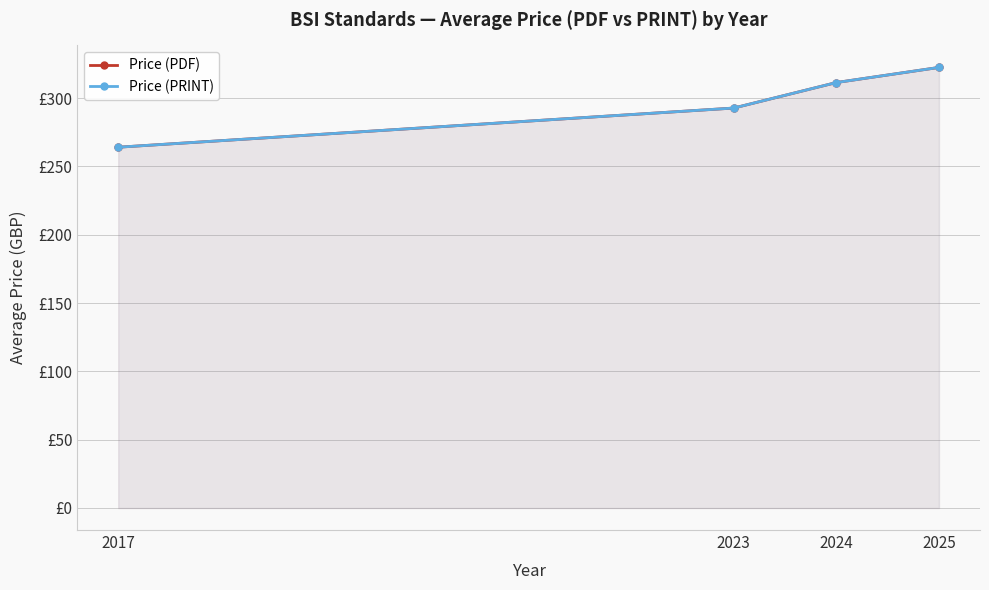

At which category is the sum across all series the highest?

2025